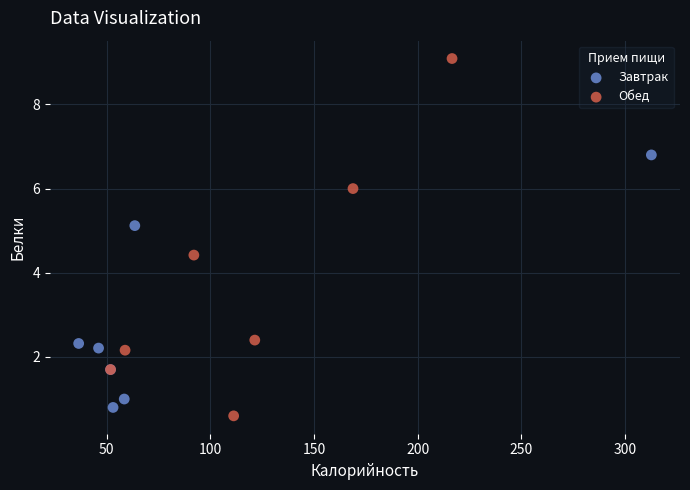

Which series reaches the maximum Y coordinate?

Обед